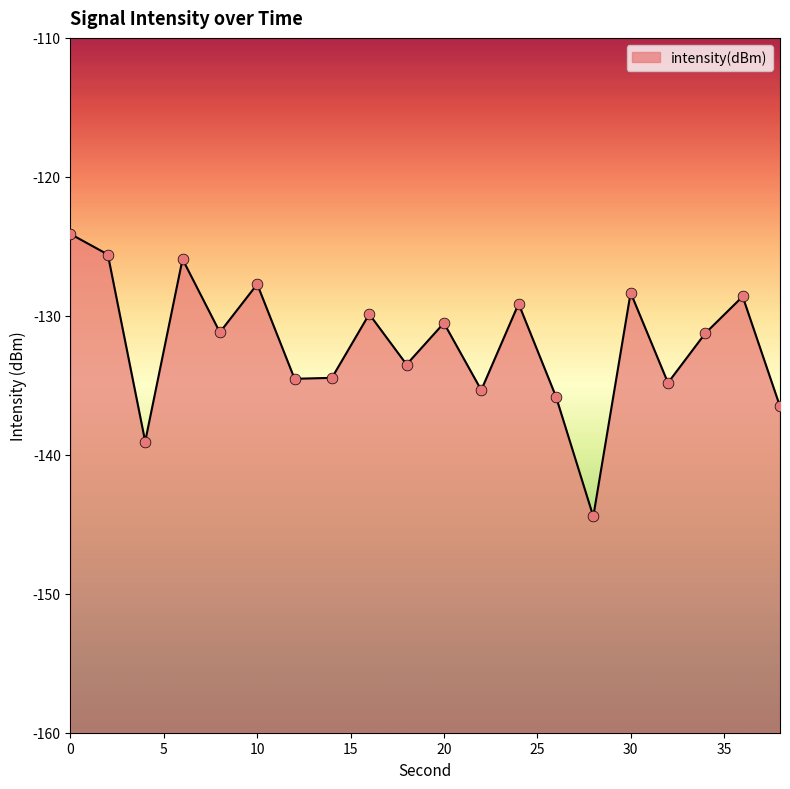

Which has a higher value, 26 or 2?

2